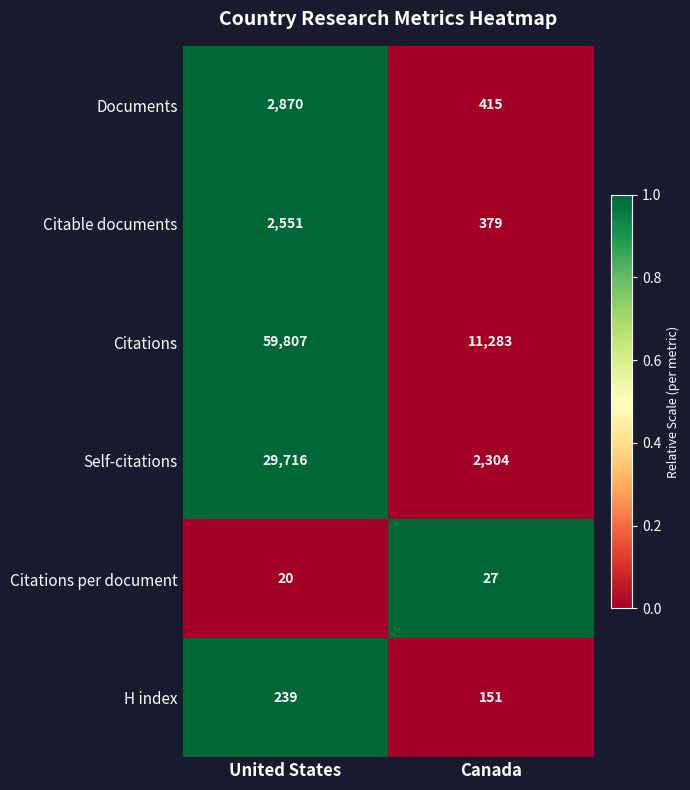

At which category is the sum across all series the highest?

United States